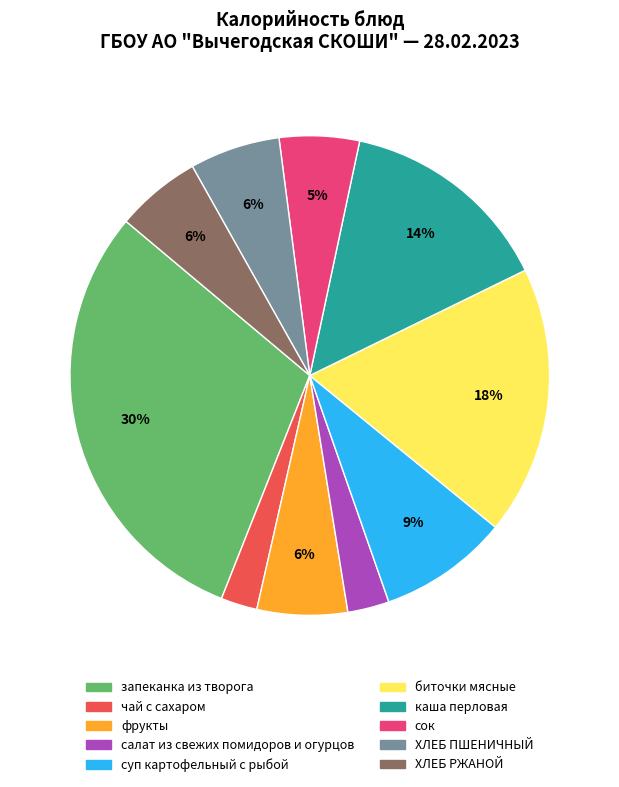

Is the sum of биточки мясные and ХЛЕБ РЖАНОЙ greater than half?

No